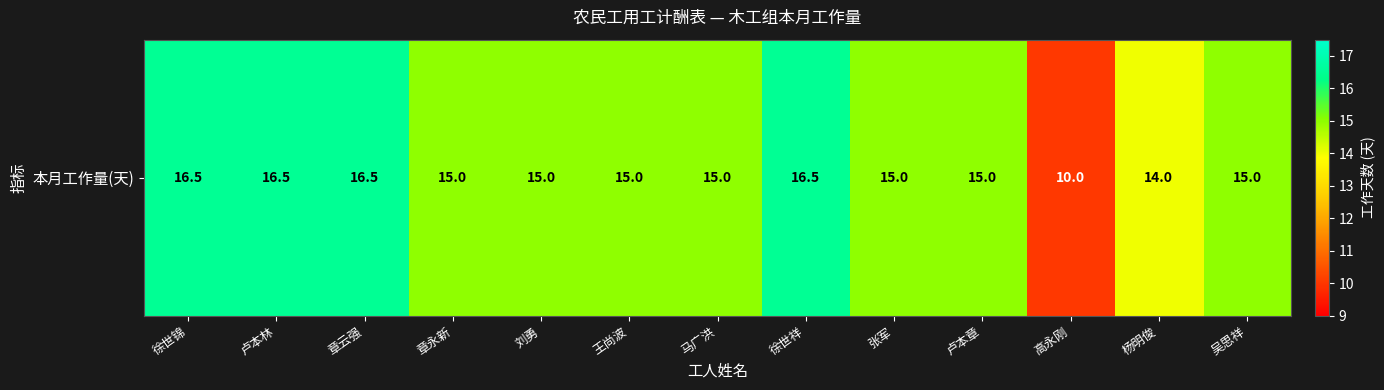

What is the minimum value shown in the chart?

10.0